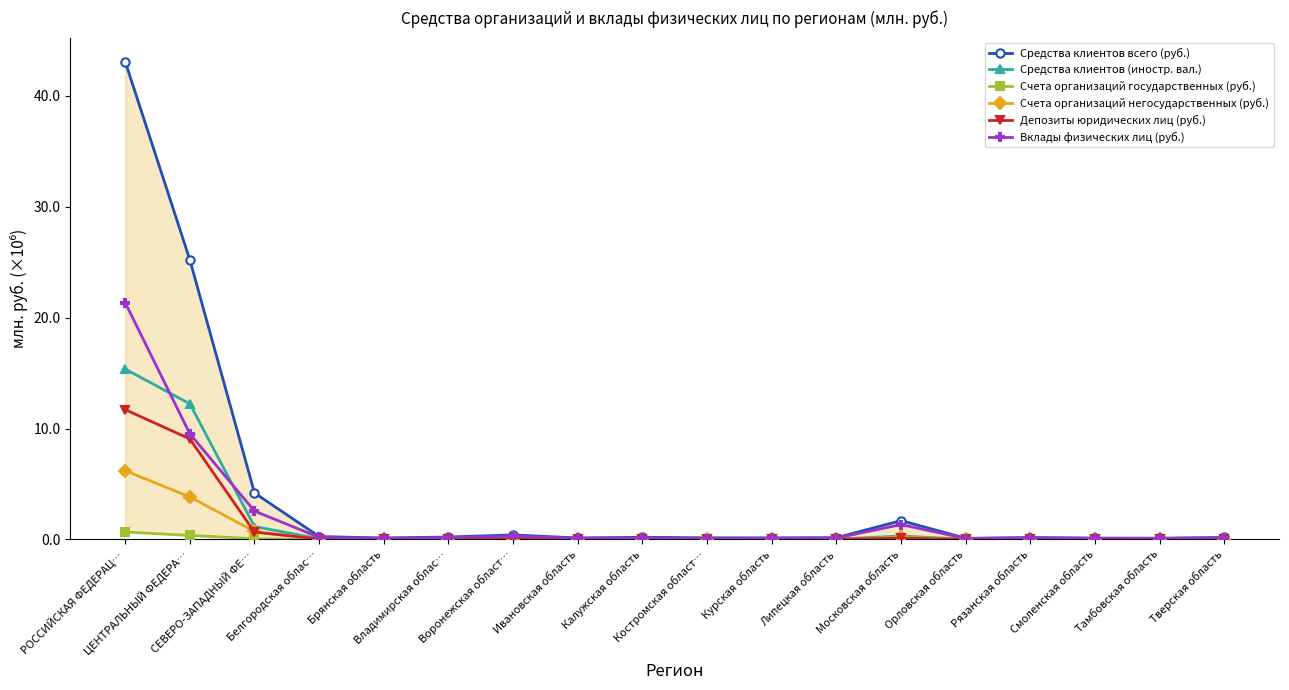

What is the difference between the maximum and minimum values in the Депозиты юридических лиц (руб.) series?

11.7